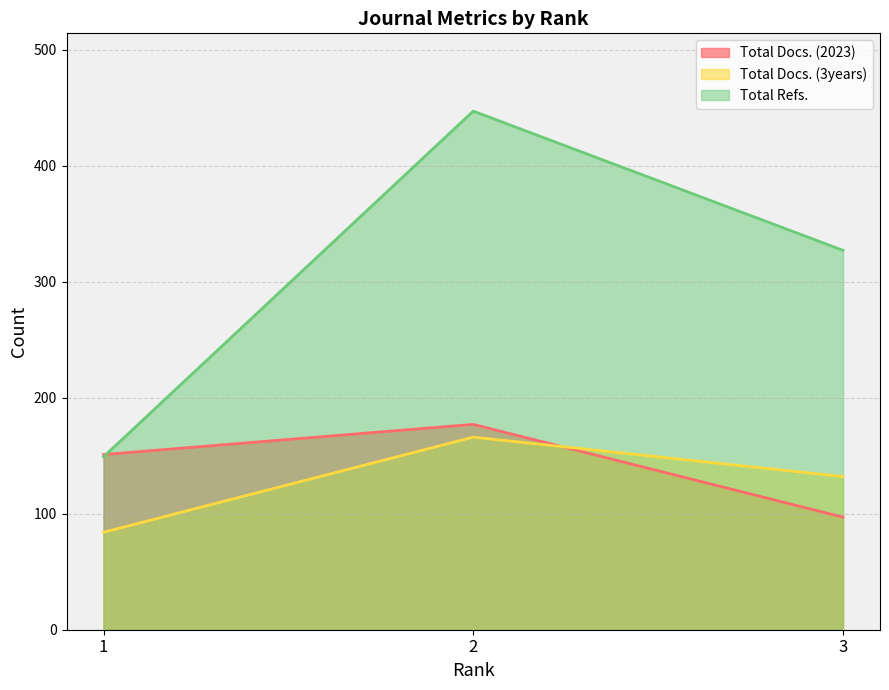

True or false: Total Refs. has a value of 327 at 3.

True